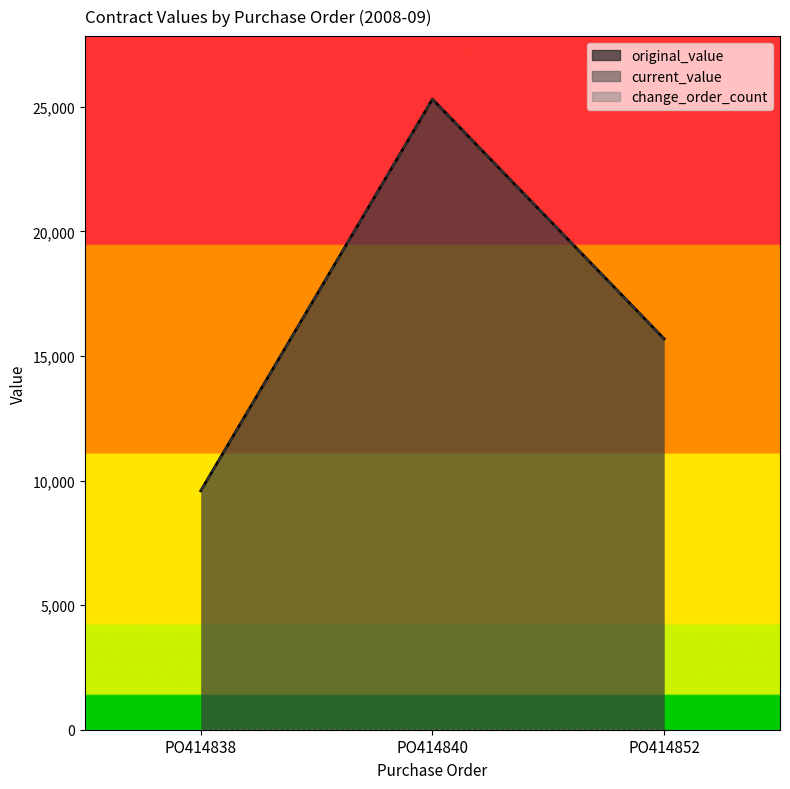

What is the highest value of the original_value series?

25308